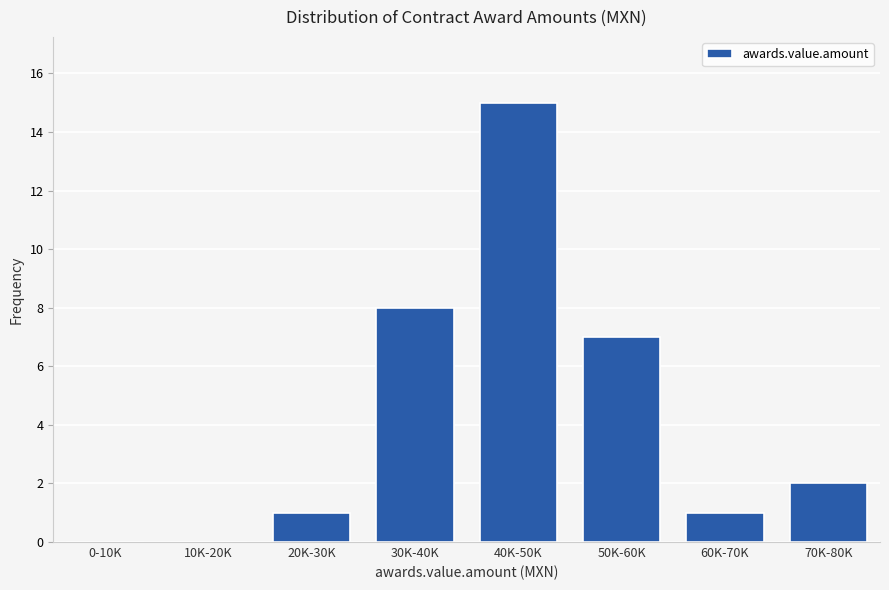

Reading right to left, extract all data points from this chart.

70K-80K=2	60K-70K=1	50K-60K=7	40K-50K=15	30K-40K=8	20K-30K=1	10K-20K=0	0-10K=0